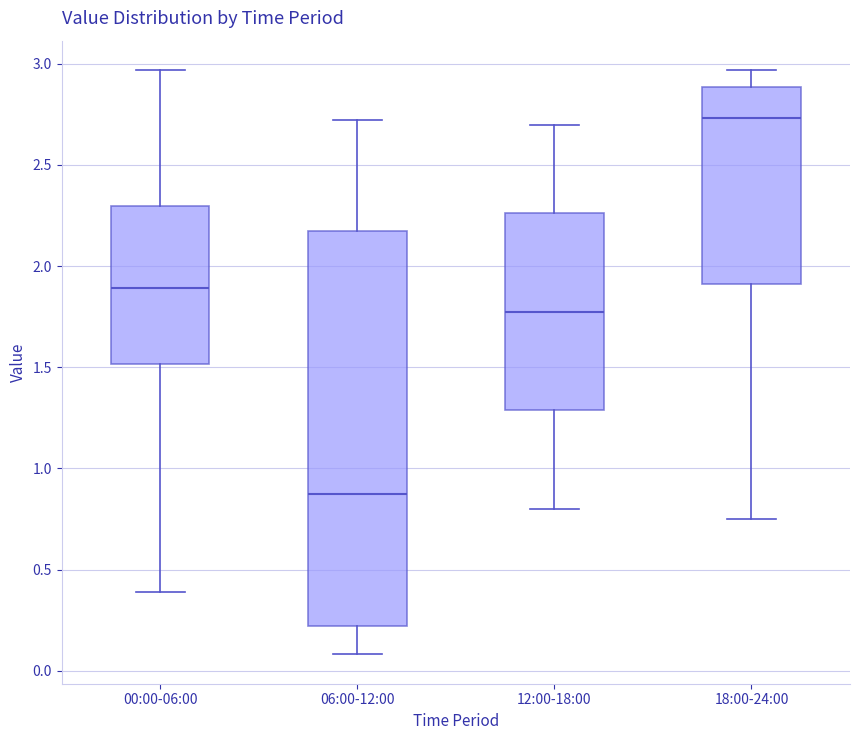

Reading left to right, transcribe this box plot: for each box, give where its median line is, the range the box spans, and where its two whiskers end, as read against the y-axis. The values are not printed on the chart, so give them approximately, as read against the axis.

00:00-06:00: median 1.90, box 1.50 to 2.30, whiskers 0.40 to 2.95
06:00-12:00: median 0.90, box 0.20 to 2.20, whiskers 0.10 to 2.70
12:00-18:00: median 1.80, box 1.30 to 2.25, whiskers 0.80 to 2.70
18:00-24:00: median 2.75, box 1.90 to 2.90, whiskers 0.75 to 2.95